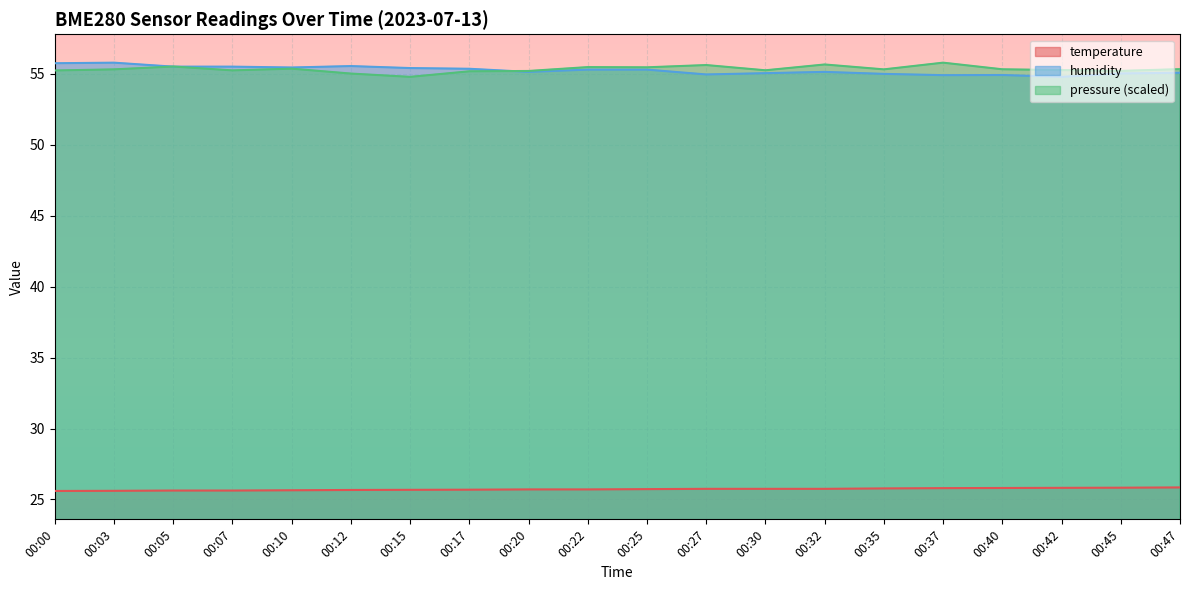

What are all the series names shown in the legend?

temperature, humidity, pressure (scaled)